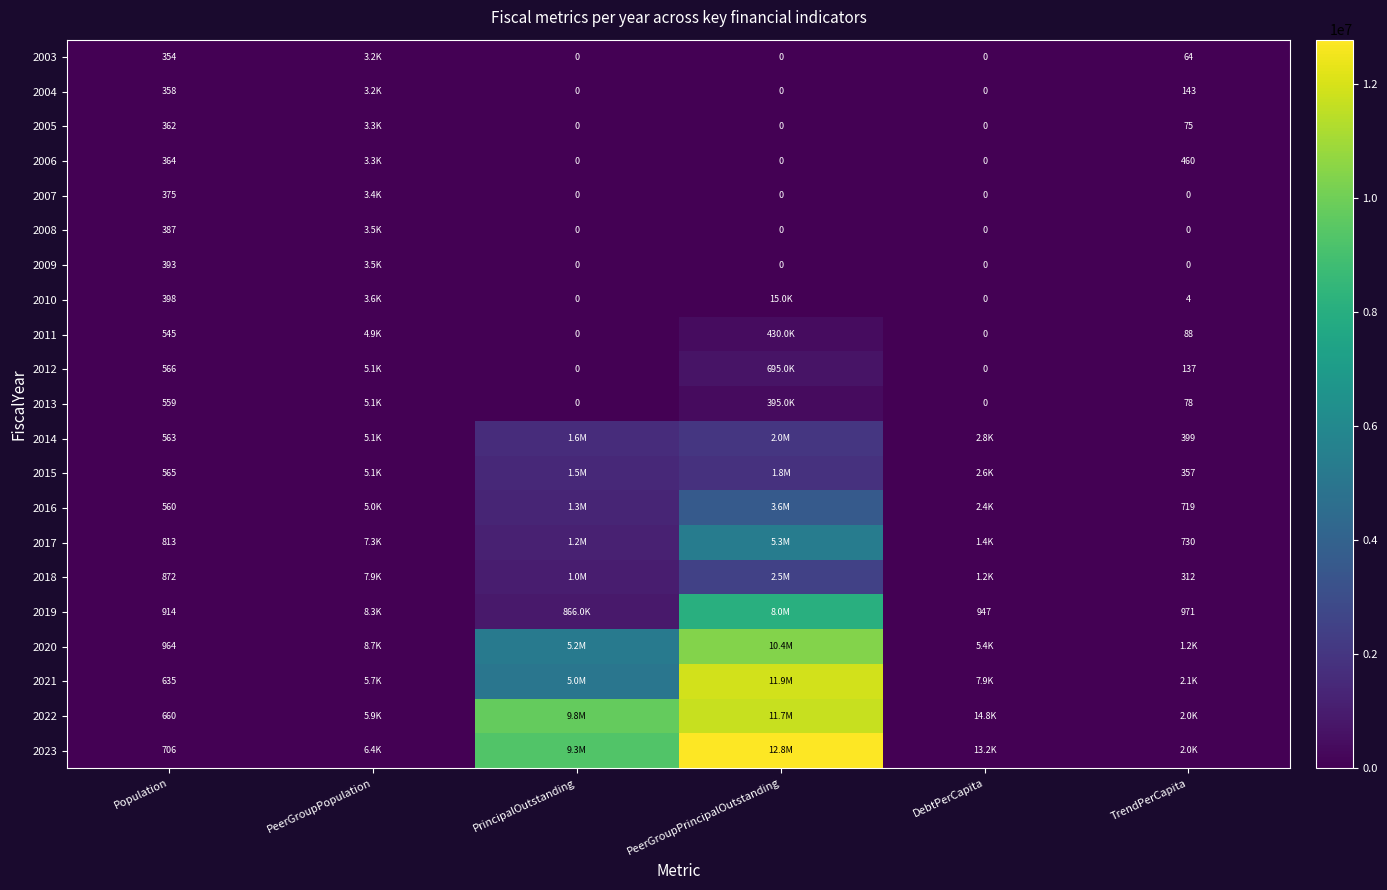

The 2012 series shows 195 at TrendPerCapita. True or false?

False